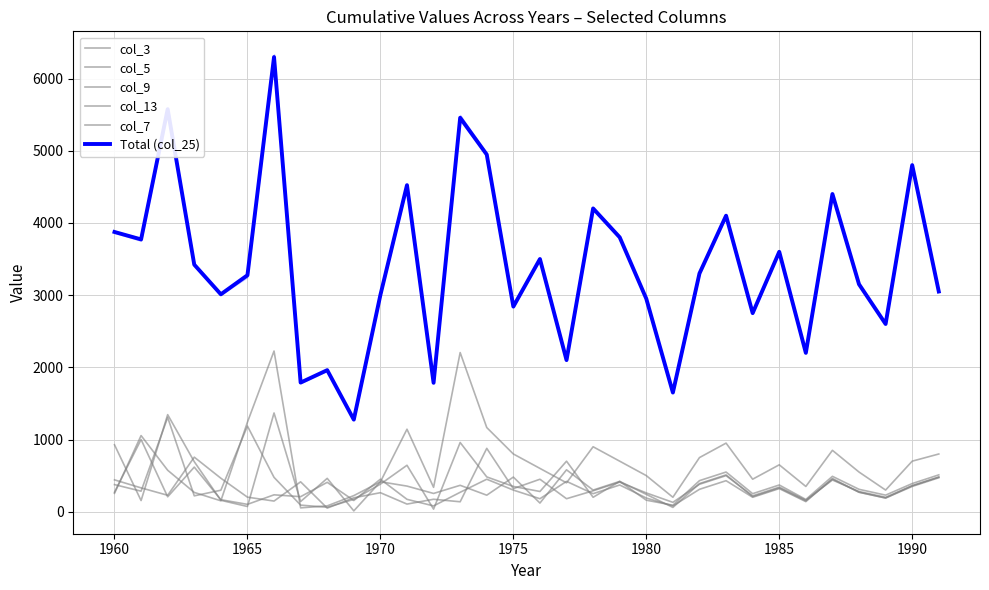

What is the sum of all col_5 values?

9736.6